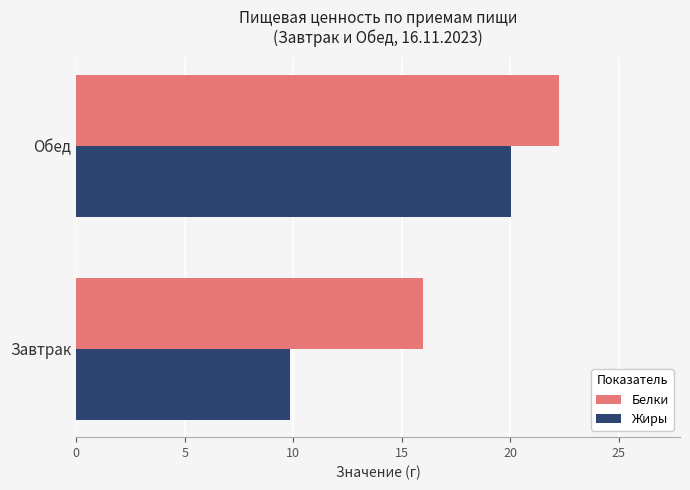

What is the sum of all Жиры values?

29.9